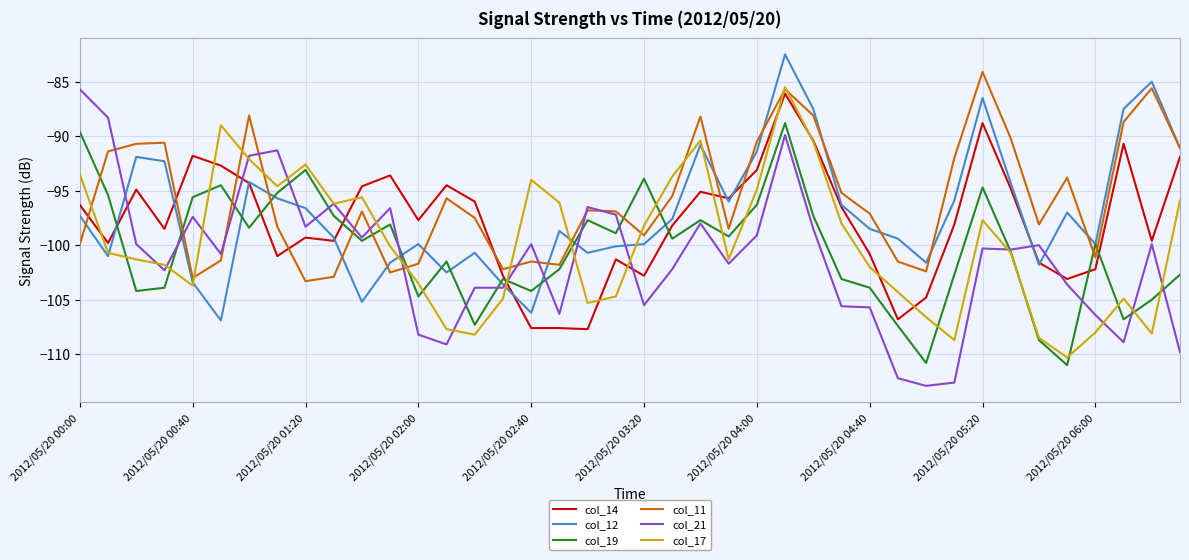

True or false: col_14 and col_11 intersect in this chart.

True